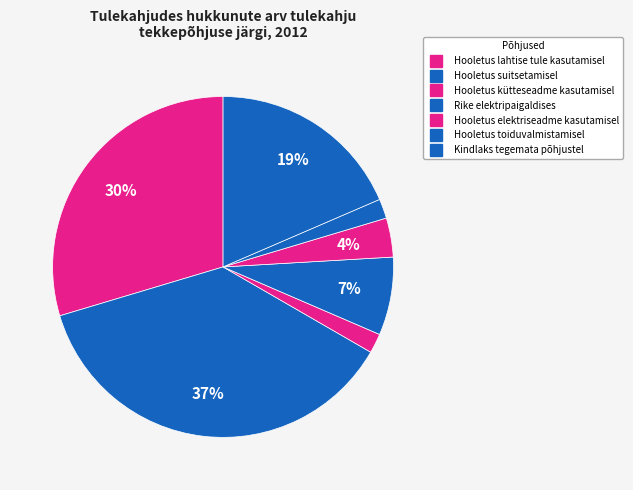

Rank the categories by value from highest to lowest.

Hooletus suitsetamisel, Hooletus lahtise tule kasutamisel, Kindlaks tegemata põhjustel, Rike elektripaigaldises, Hooletus elektriseadme kasutamisel, Hooletus kütteseadme kasutamisel, Hooletus toiduvalmistamisel